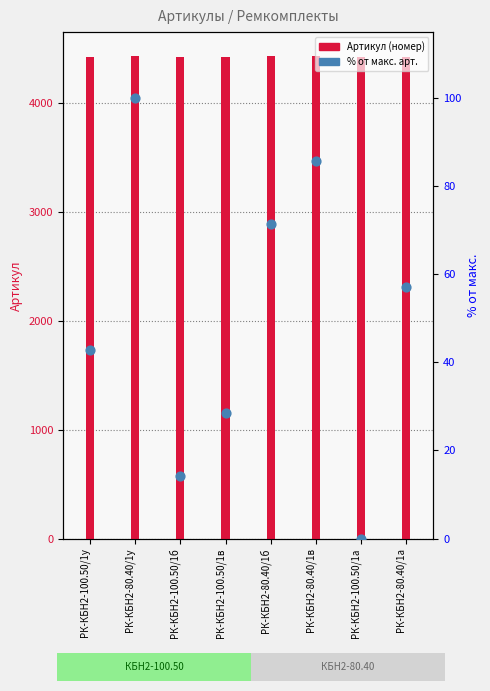

At how many categories does at least one series exceed 3359?

8